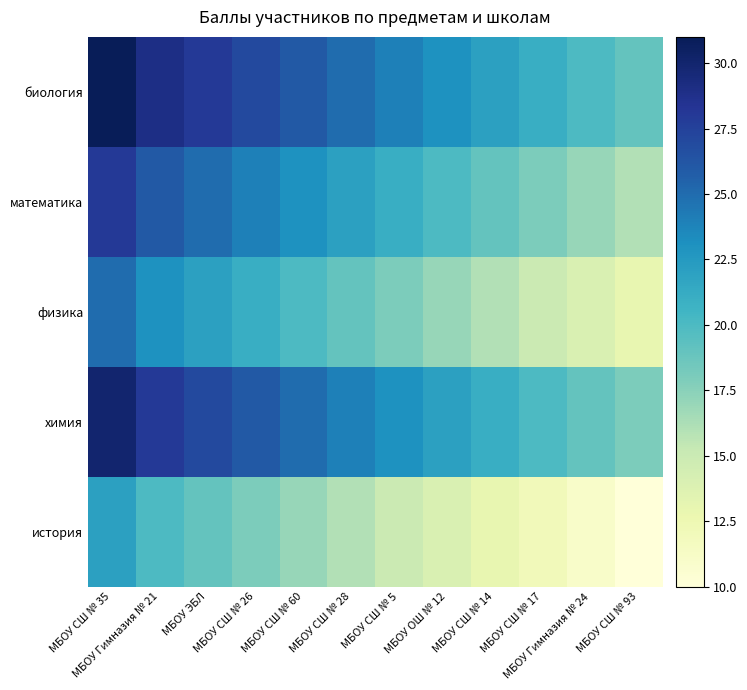

What is the difference between the highest and lowest values at МБОУ Гимназия № 24?

9